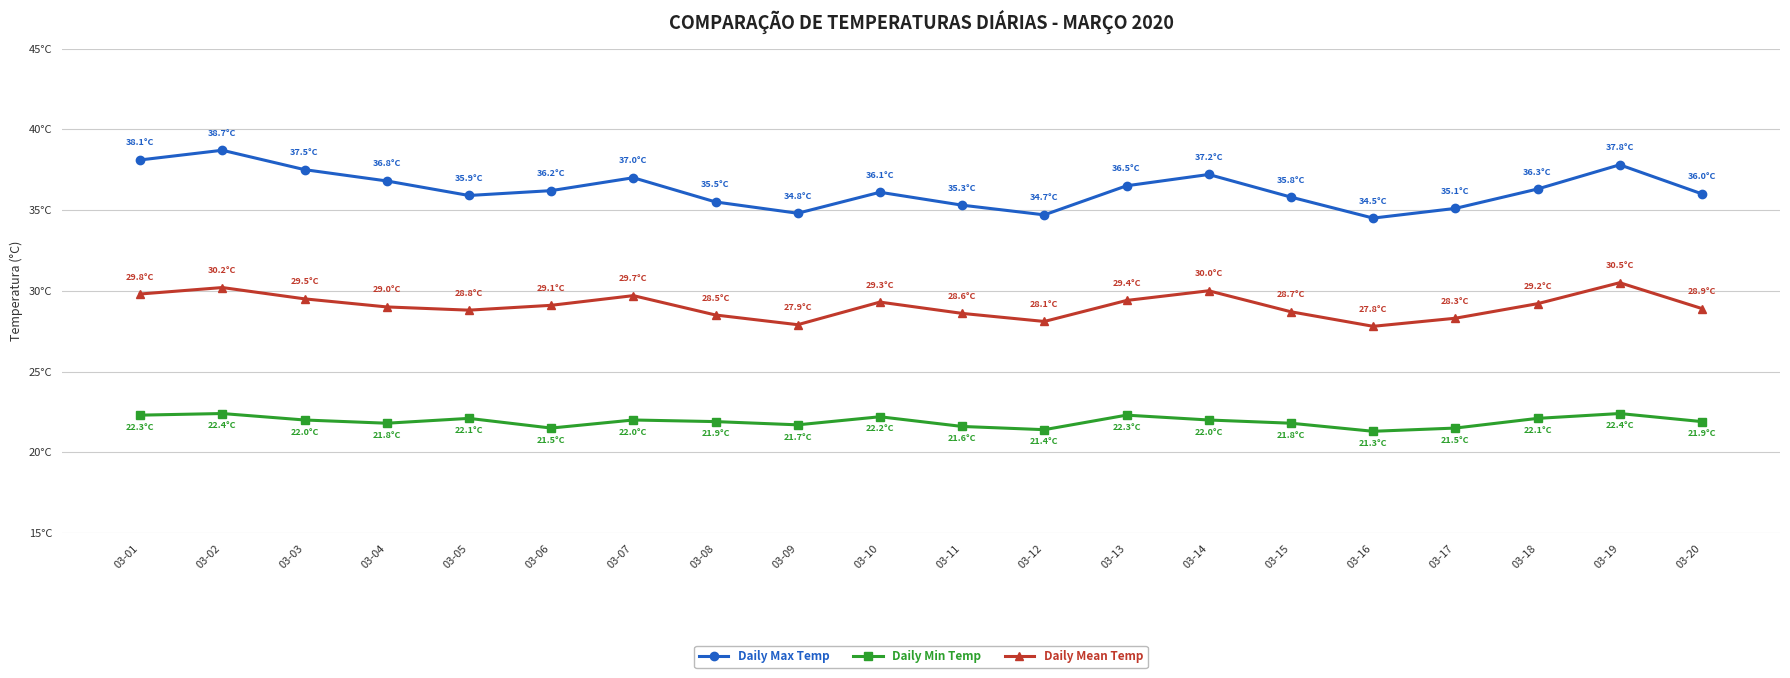

Between 03-14 and 03-20, which series saw the biggest shift?

Daily Max Temp